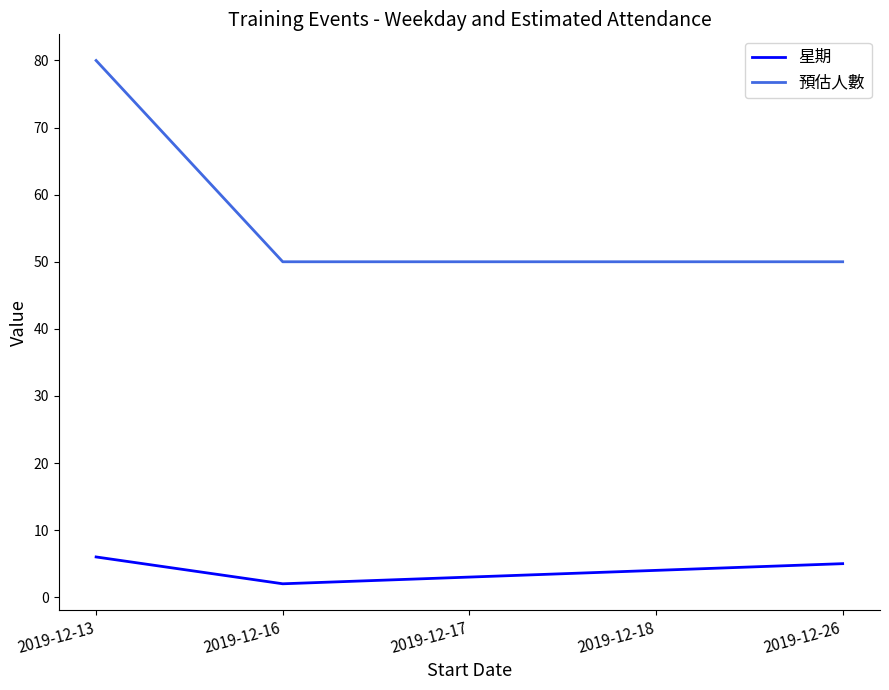

Reading right to left, list all the values displayed in this chart.

星期: 2019-12-26=5	2019-12-18=4	2019-12-17=3	2019-12-16=2	2019-12-13=6
預估人數: 2019-12-26=50	2019-12-18=50	2019-12-17=50	2019-12-16=50	2019-12-13=80